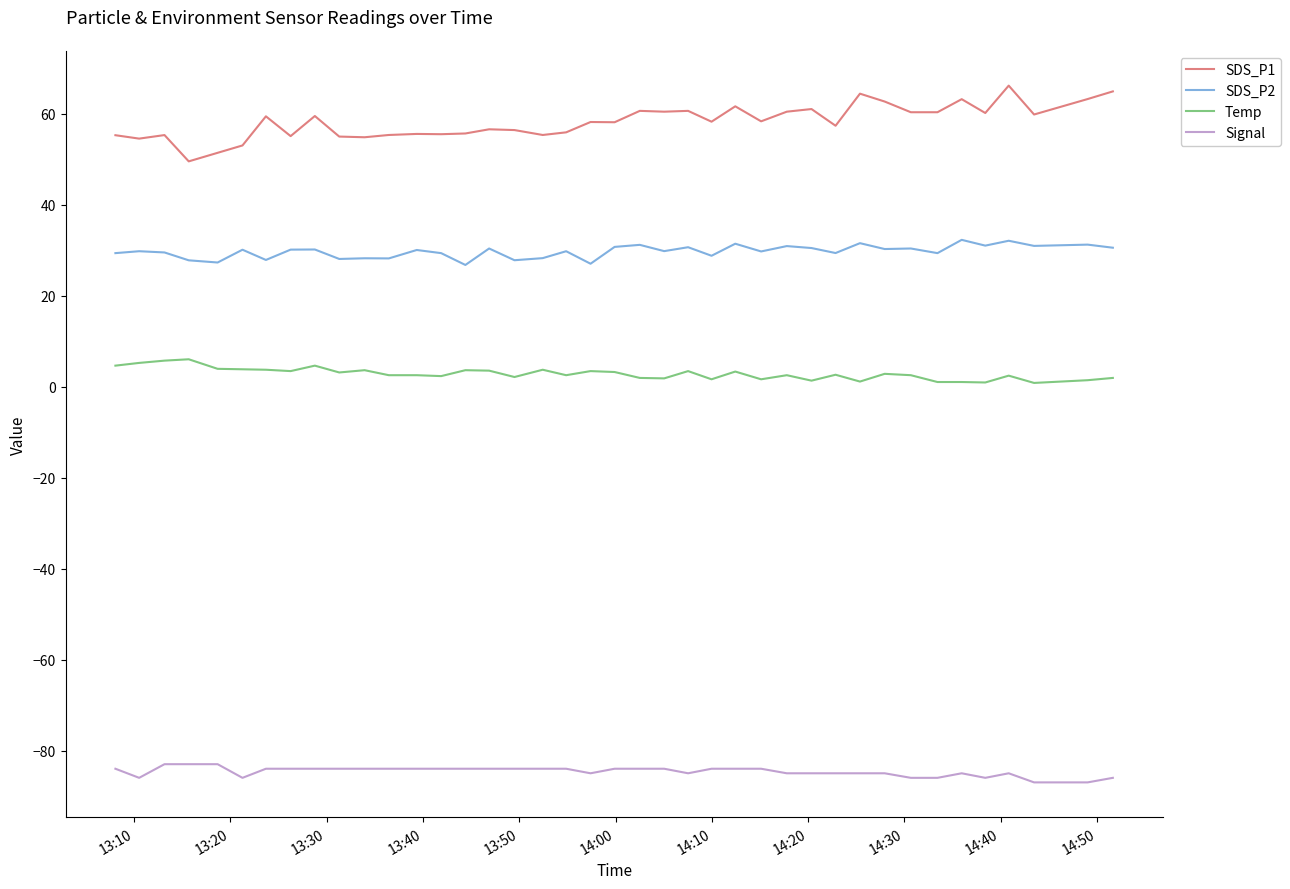

True or false: SDS_P1 has more than 1 interior local peaks.

True